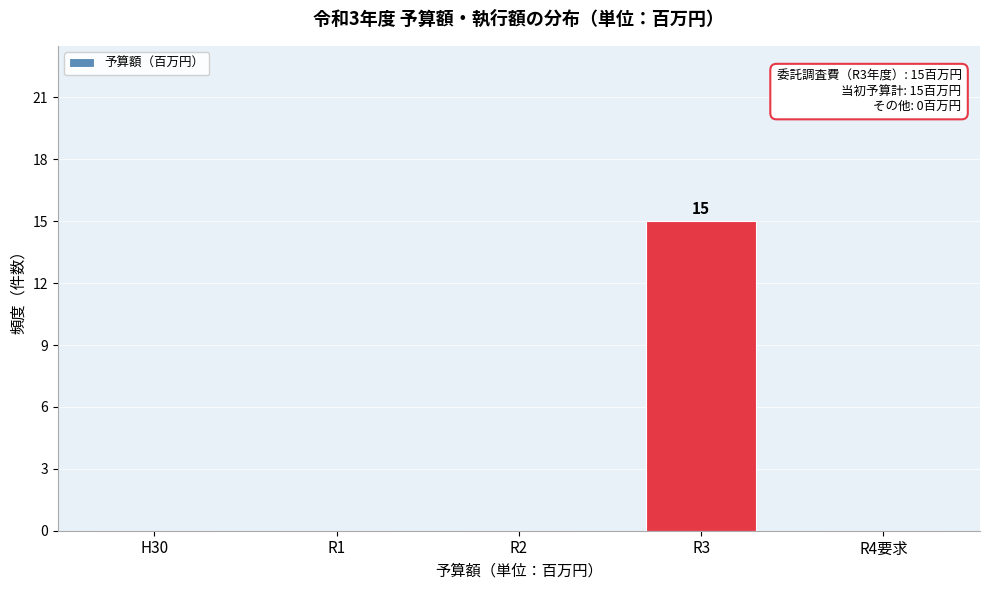

Reading left to right, list all the values displayed in this chart.

H30=0	R1=0	R2=0	R3=15	R4要求=0